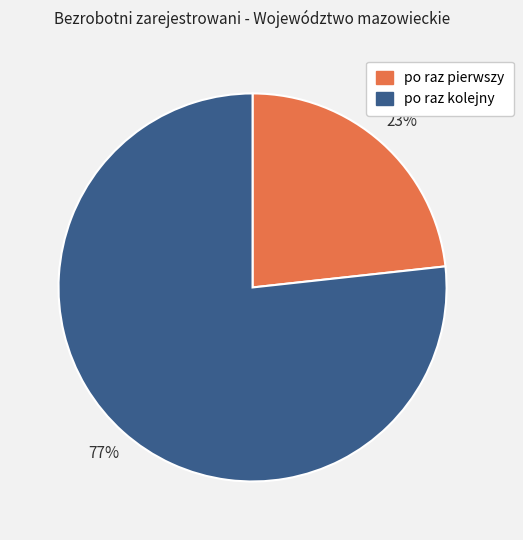

Which has a higher value, po raz kolejny or po raz pierwszy?

po raz kolejny